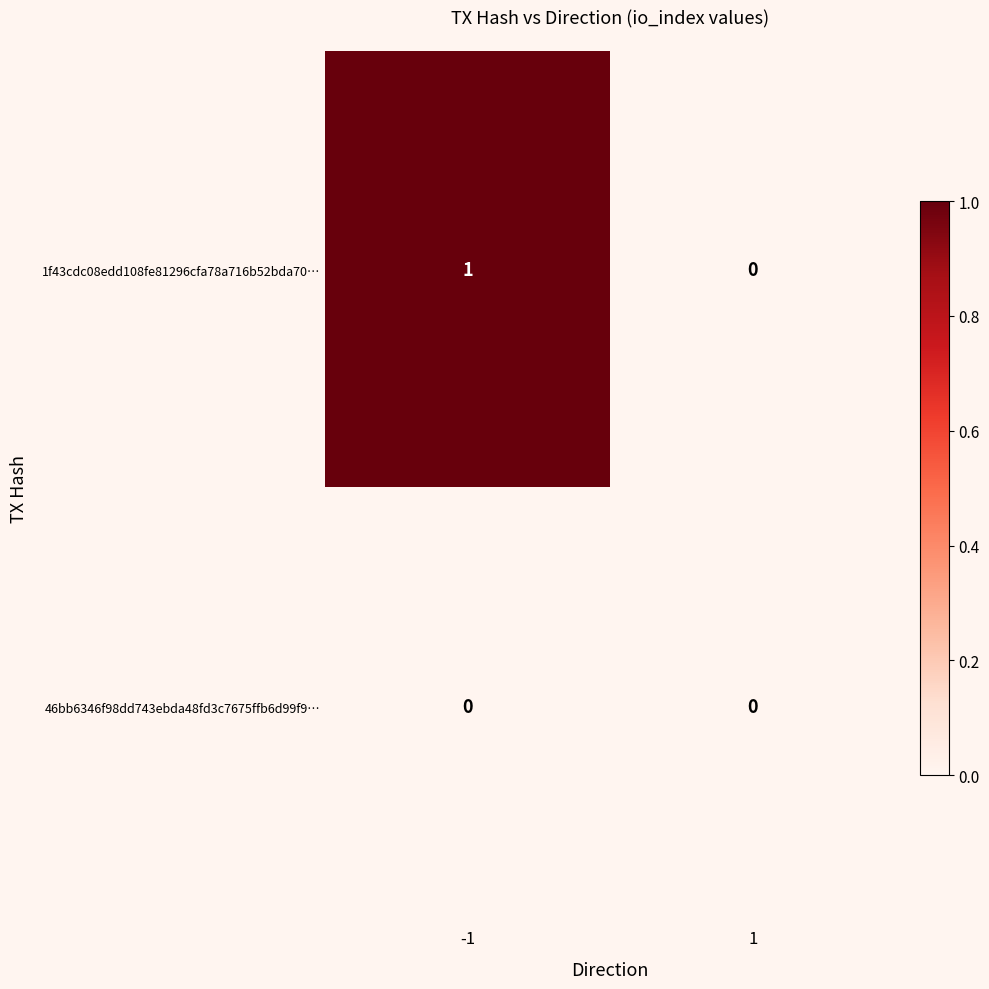

At which category is the sum across all series the highest?

-1